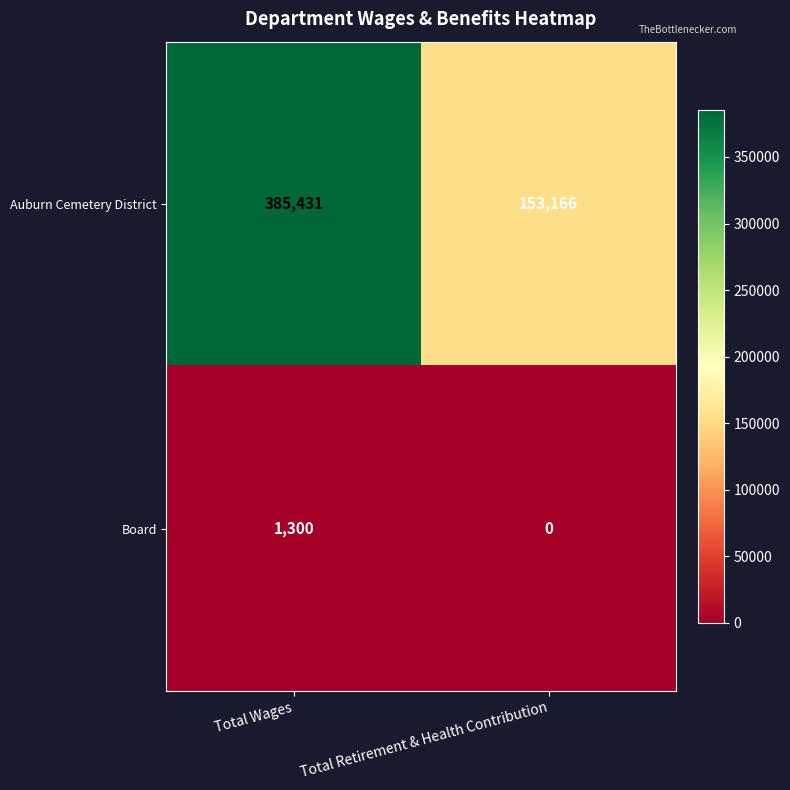

Which label corresponds to the smallest value in the chart?

Total Retirement & Health Contribution